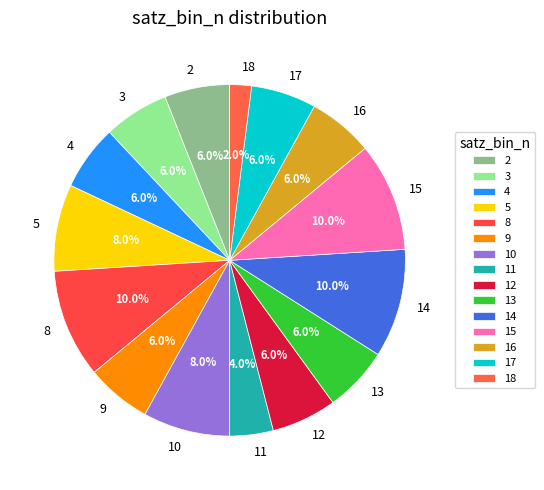

How many segments does this pie chart have?

15